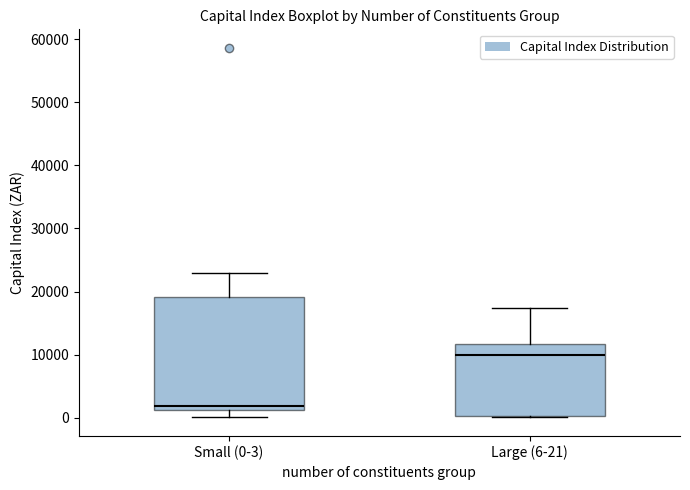

Reading left to right, read every box against the y-axis: the position of its median line, the range the box covers, and the ends of its whiskers. The values are not printed on the chart, so give them approximately, as read against the axis.

Small (0-3): median 2000, box 1000 to 19000, whiskers 0 to 23000
Large (6-21): median 10000, box 0 to 12000, whiskers 0 to 17000